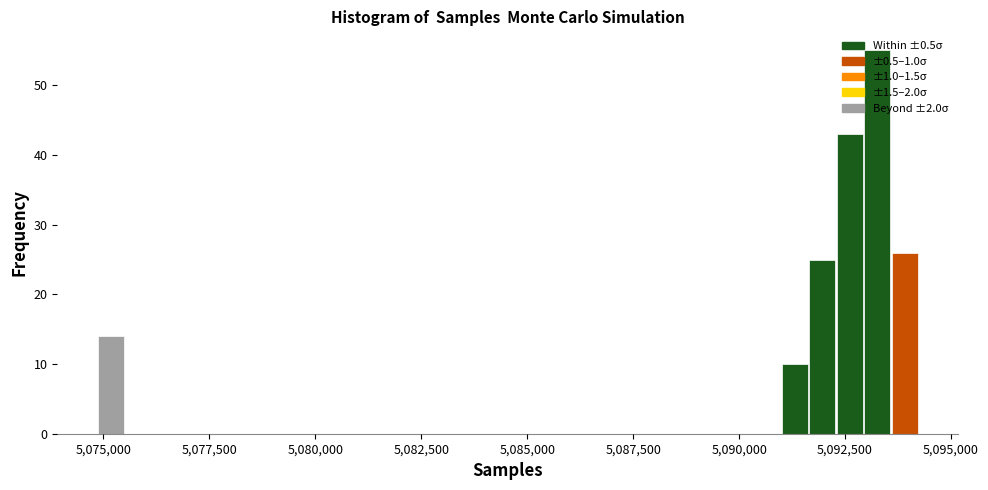

Around what value on the x-axis is the tallest bar? Give the approximate position of its centre, as read against the axis.

5093500